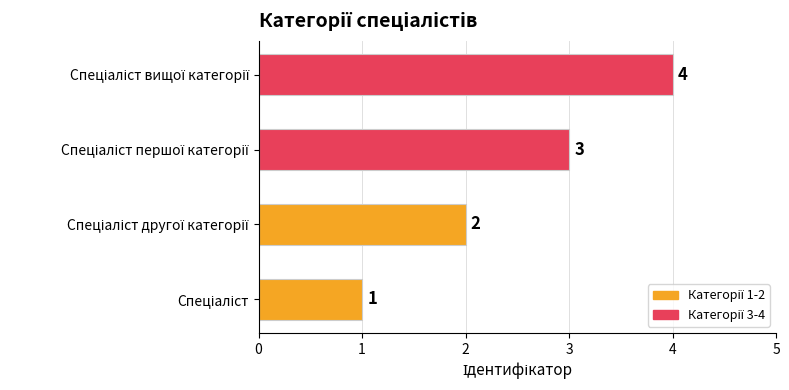

What is the difference between the maximum and minimum values?

3